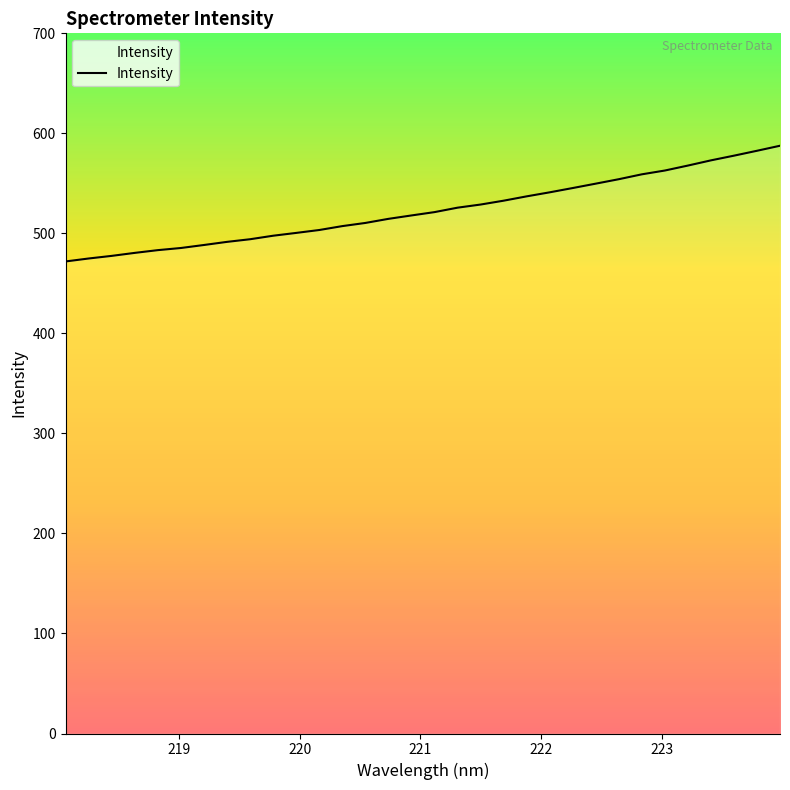

How many lines are shown in the chart?

1